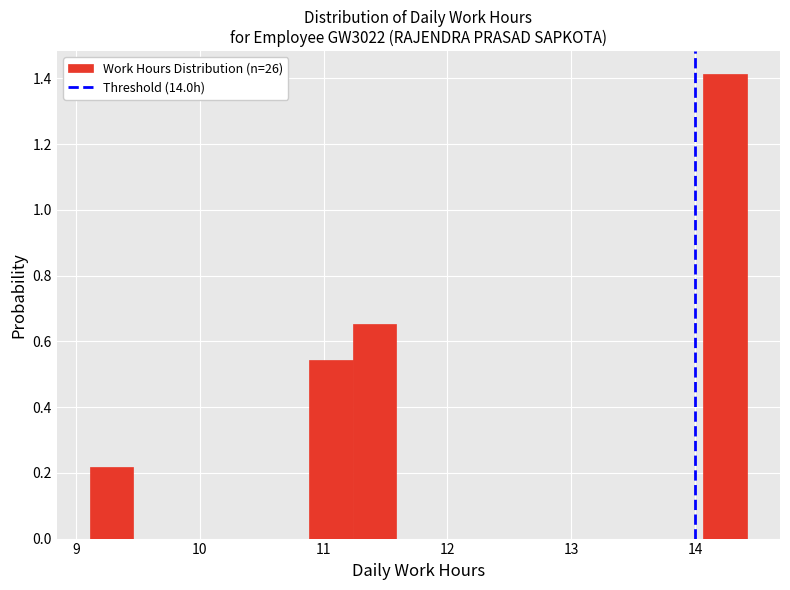

Read against the x-axis, roughly where is the centre of the tallest bar?

14.2